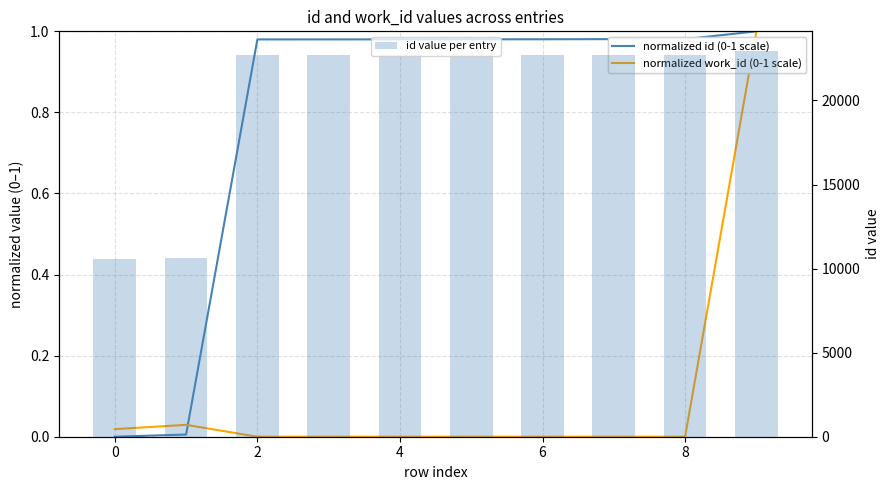

Which series changed the most between 0 and 7?

id value per entry